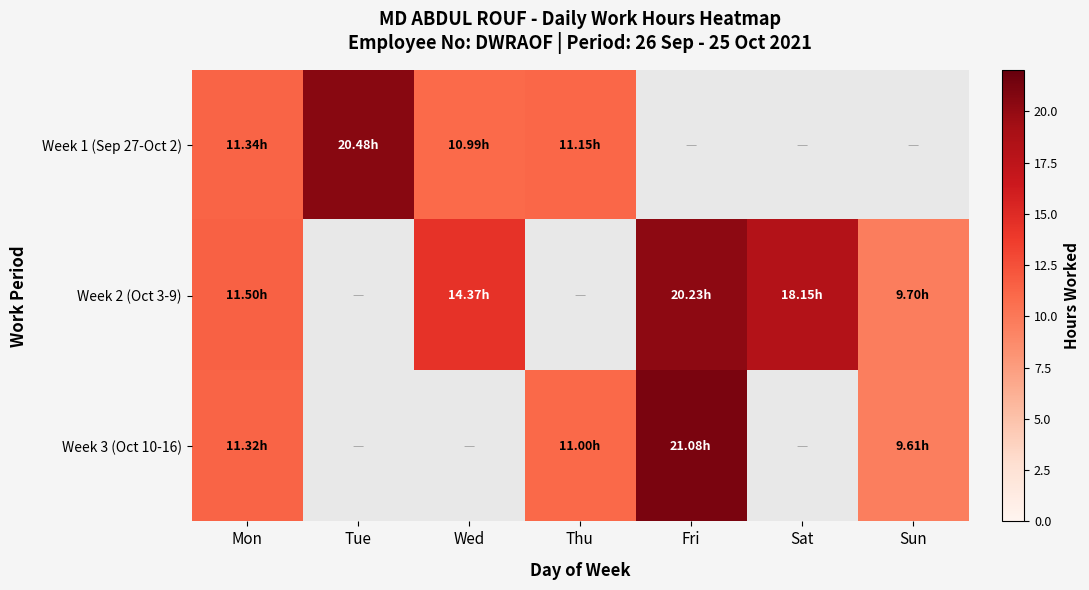

Rank the series by their maximum value, from highest to lowest.

Week 3 (Oct 10-16), Week 1 (Sep 27-Oct 2), Week 2 (Oct 3-9)